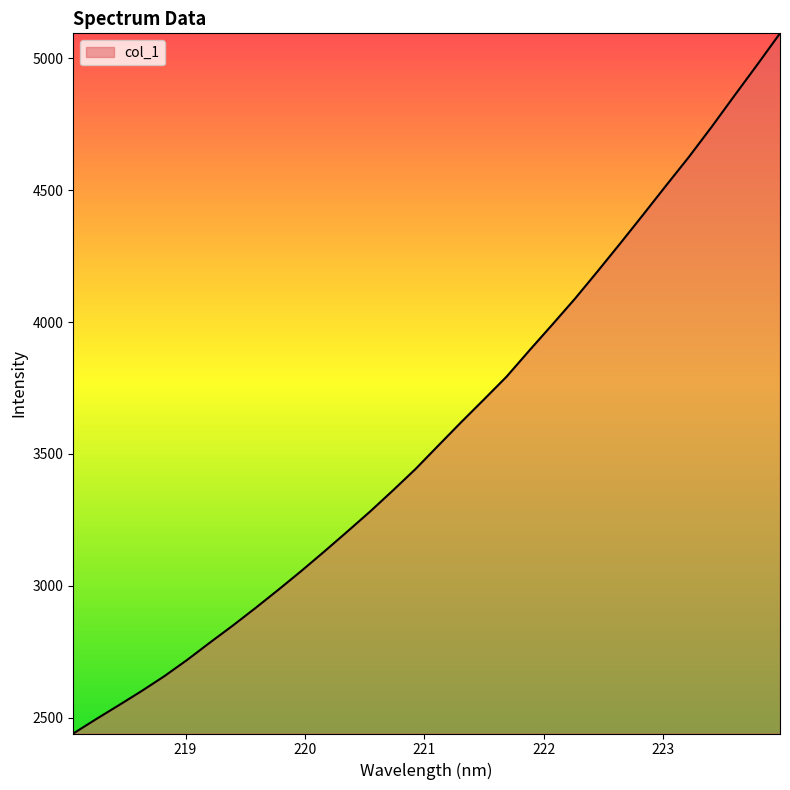

How many lines are shown in the chart?

1